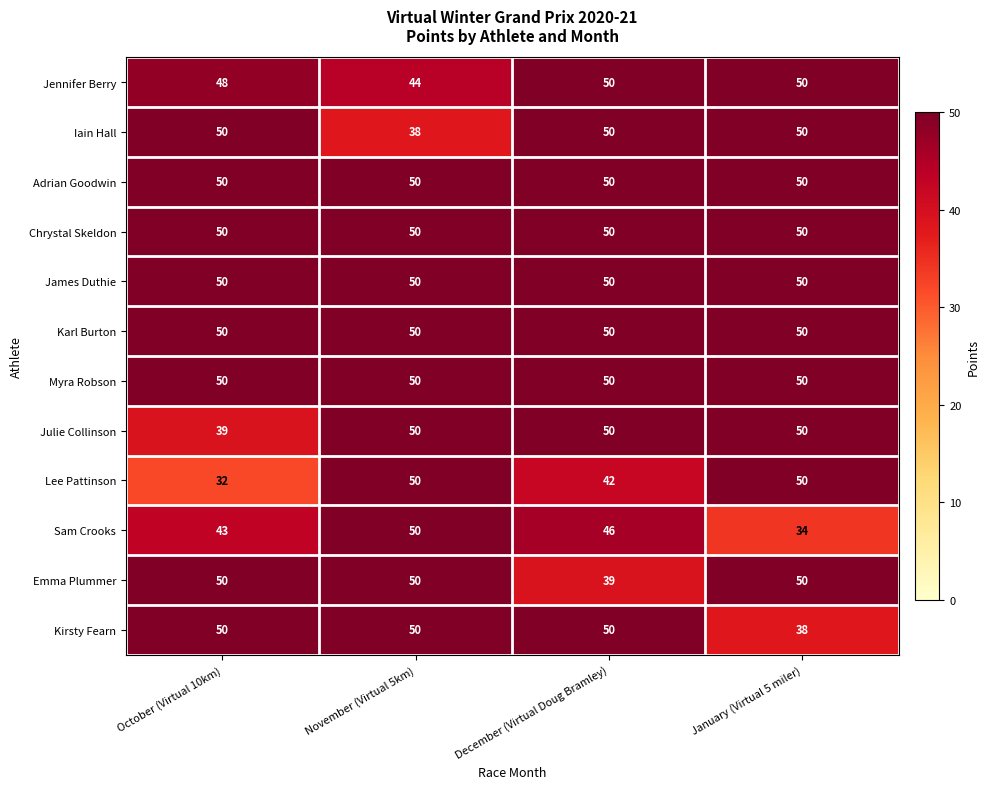

What is the difference between the highest and lowest values at December (Virtual Doug Bramley)?

11